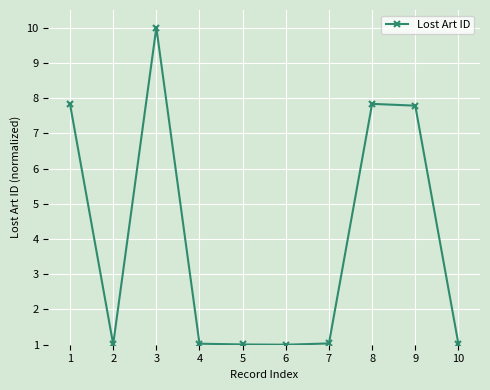

Reading left to right, what are all the values shown in this chart?

1=7.8	2=1.0	3=10.0	4=1.0	5=1.0	6=1.0	7=1.0	8=7.8	9=7.8	10=1.0